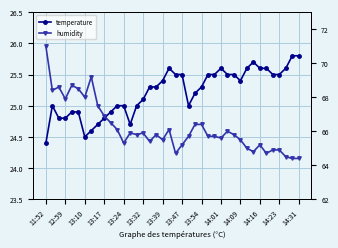

Which series has the largest range (max minus min)?

humidity